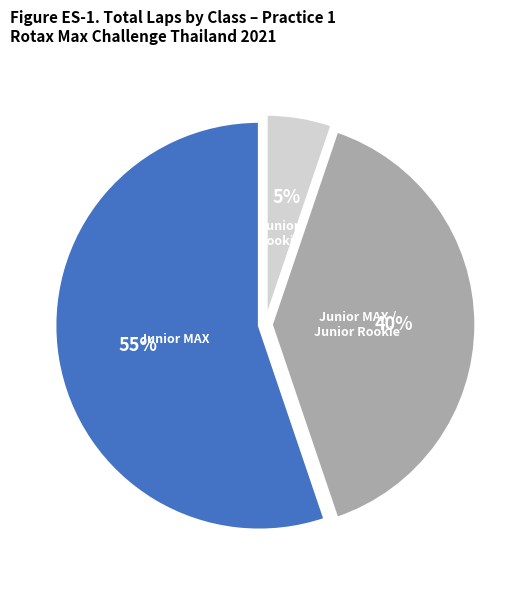

Count the number of slices in the pie.

3